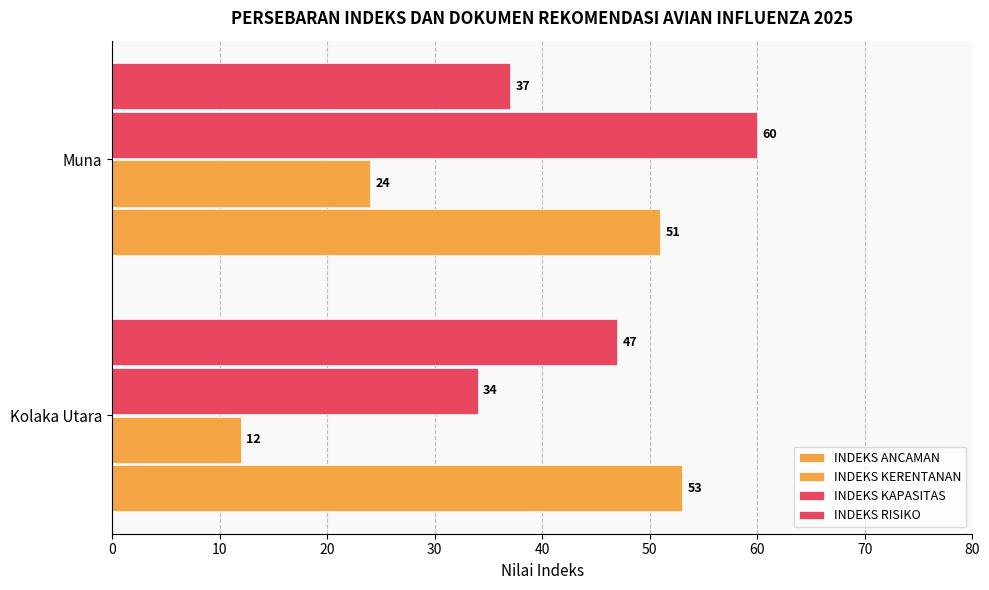

At how many categories does at least one series exceed 17?

2